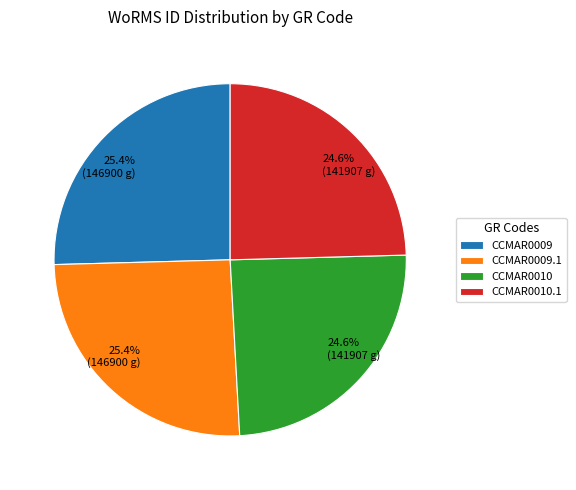

How many slices are in this pie chart?

4